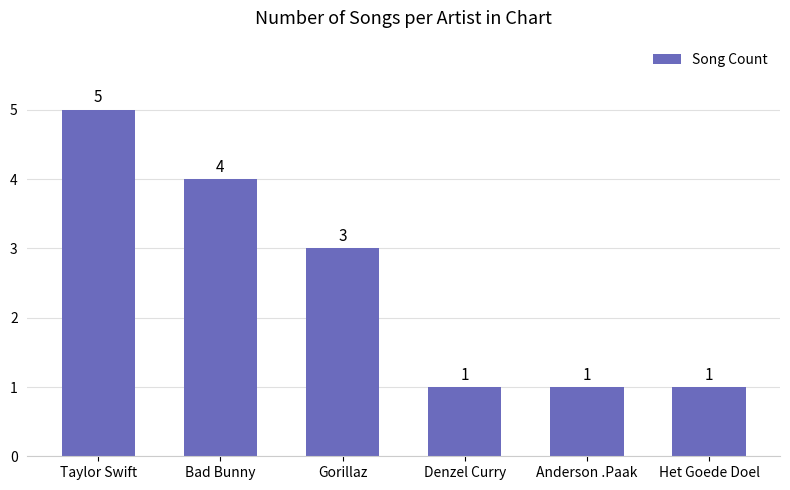

Which label corresponds to the largest value in the chart?

Taylor Swift